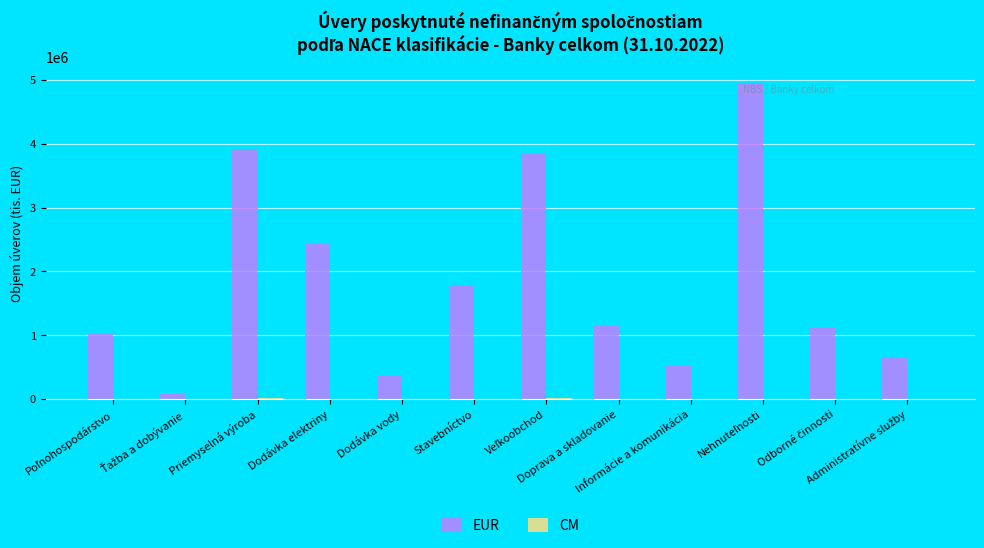

What is the sum of all EUR values?

21884731